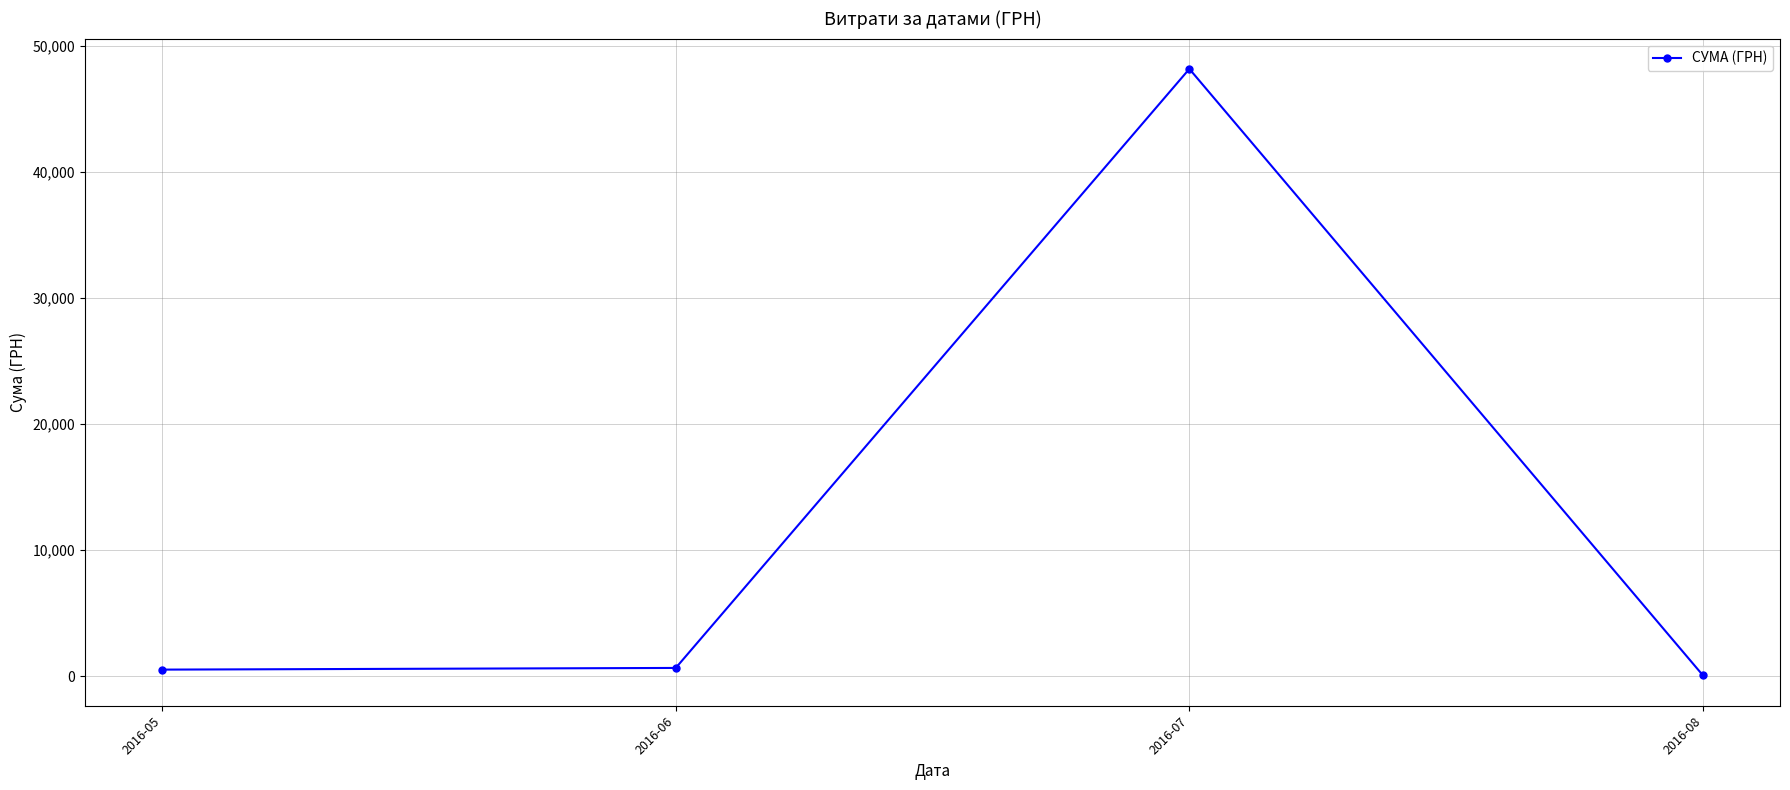

What is the sum of all values?

49445.0